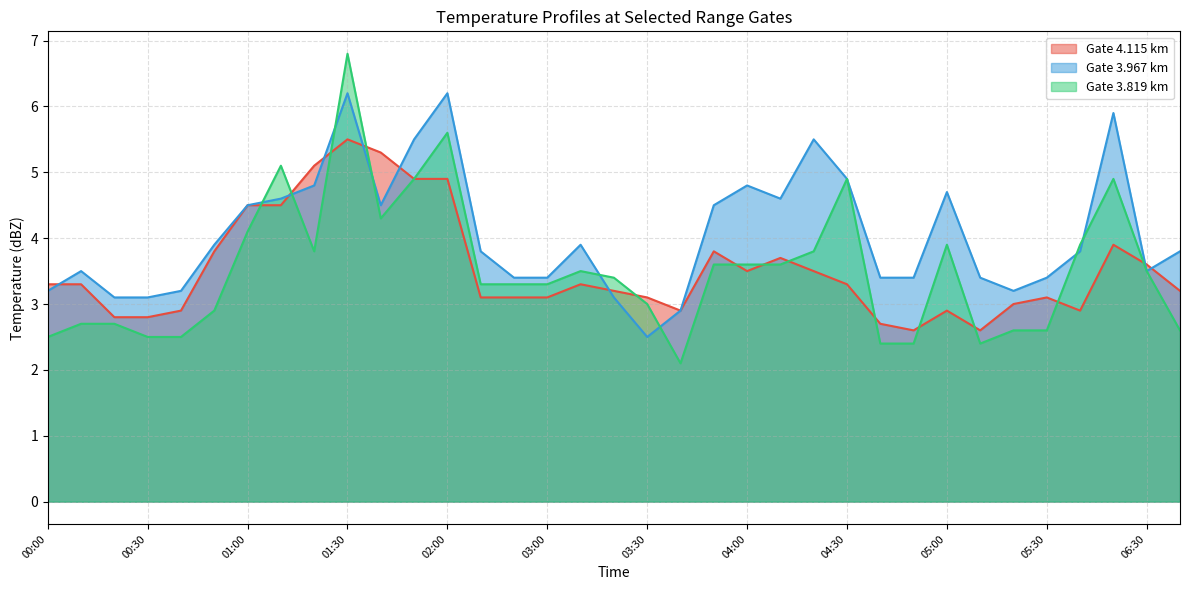

Where does the 4.115 series first go above 3?

00:00